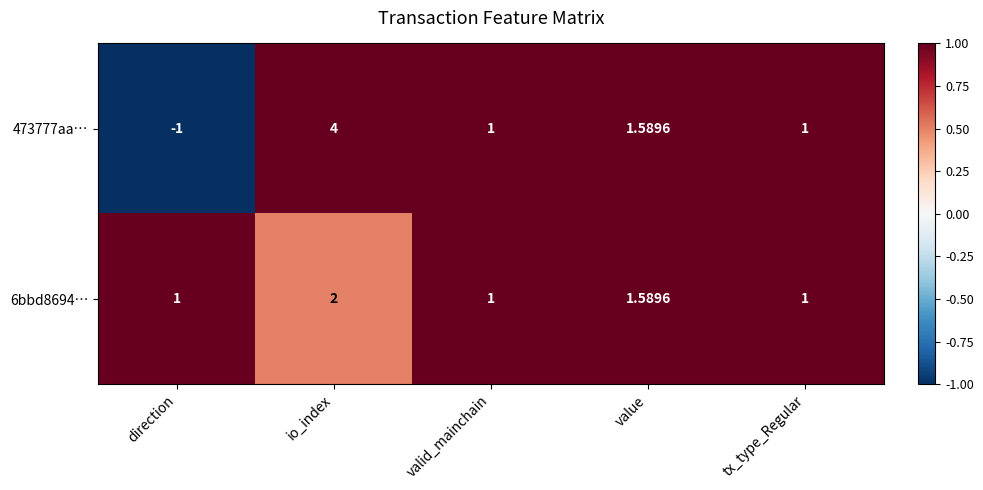

At how many categories does at least one series exceed 0?

5